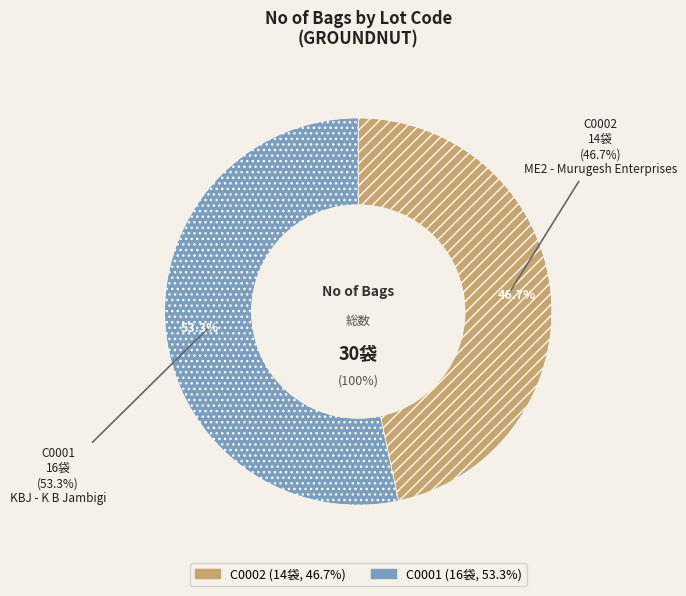

Does any single category account for the majority?

Yes